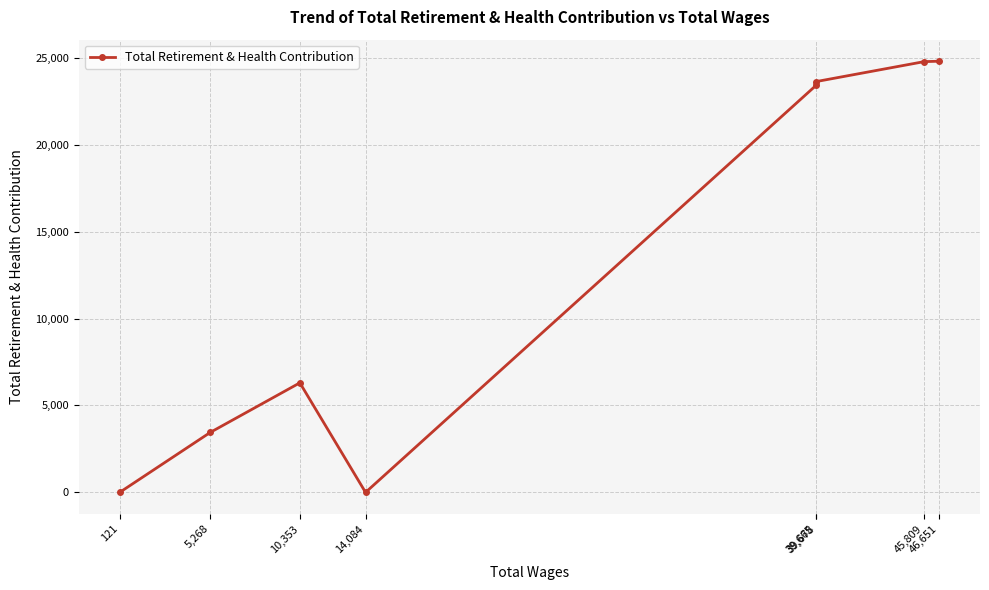

How many points are higher than both their immediate neighbors (excluding endpoints)?

1